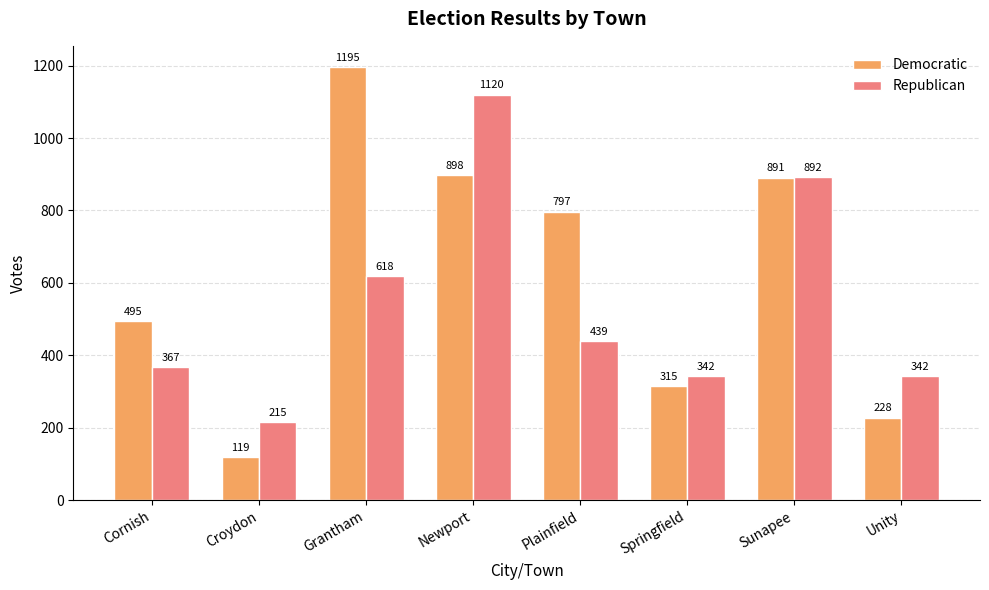

Reading left to right, what are all the values shown in this chart?

Democratic: 495	119	1195	898	797	315	891	228
Republican: 367	215	618	1120	439	342	892	342